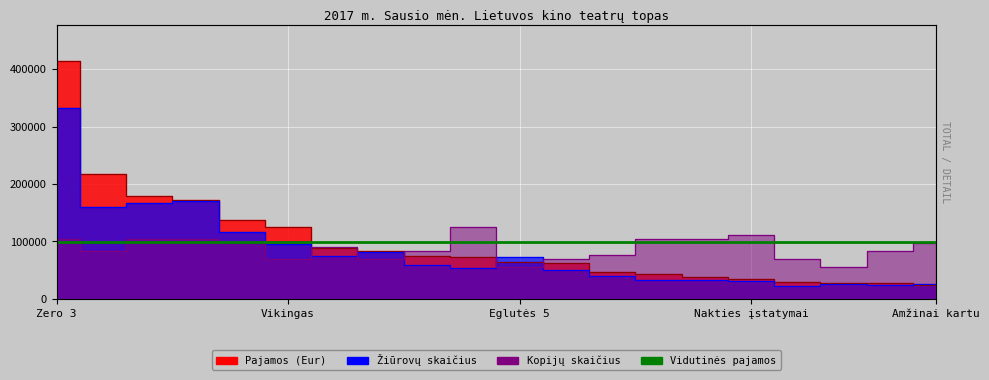

Which series ends up on top after the final intersection of Kopijų skaičius and Pajamos (Eur)?

Kopijų skaičius